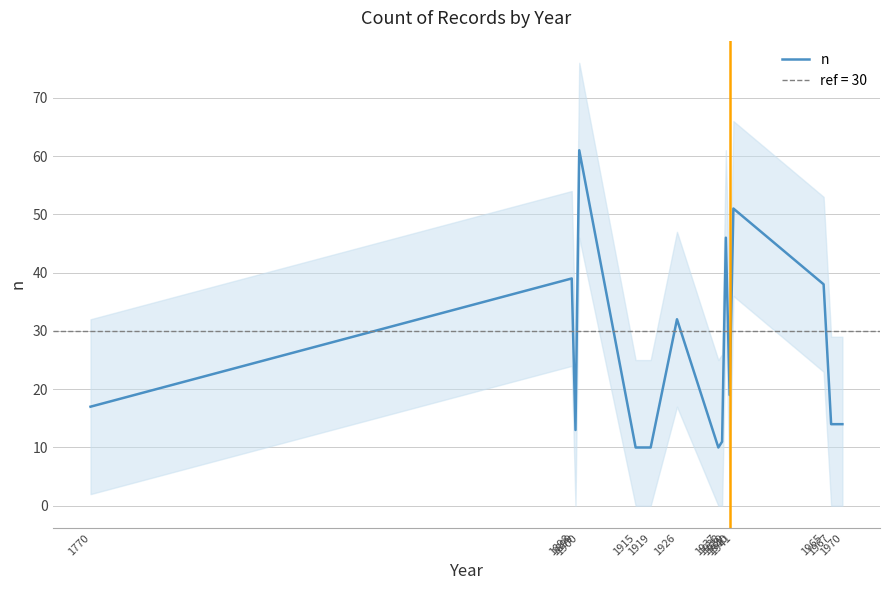

Which has a higher value, 1899 or 1970?

1970